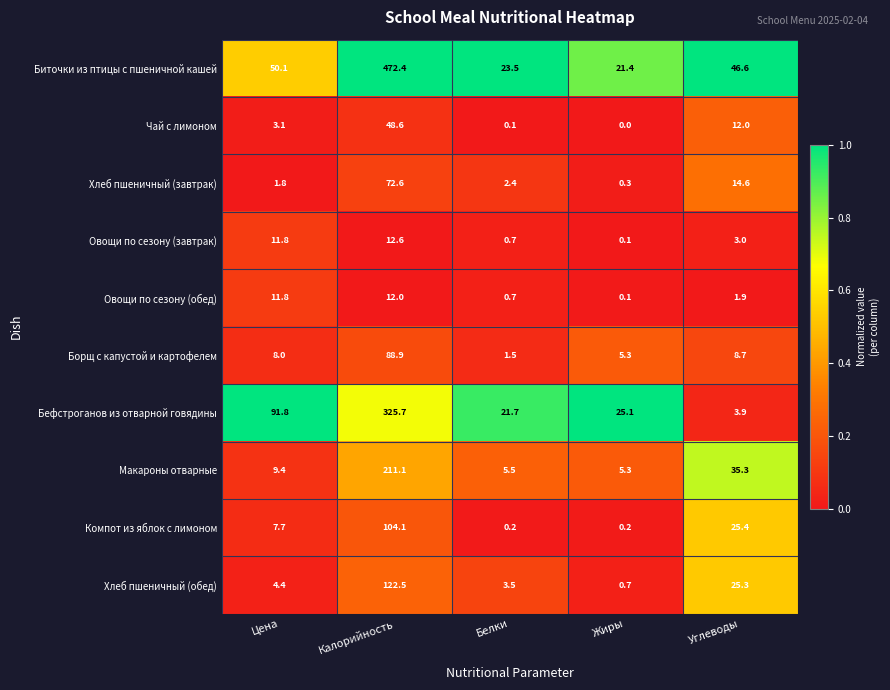

At how many categories does at least one series exceed 0?

5